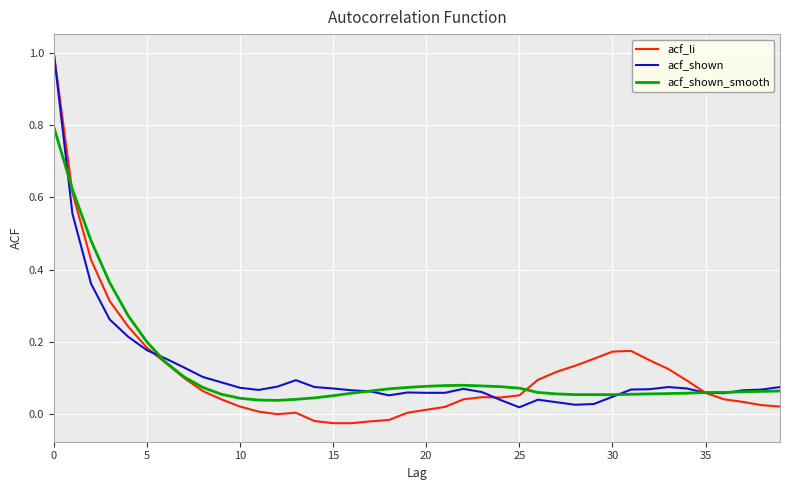

Which series ends up on top after the final intersection of acf_shown and acf_shown_smooth?

acf_shown